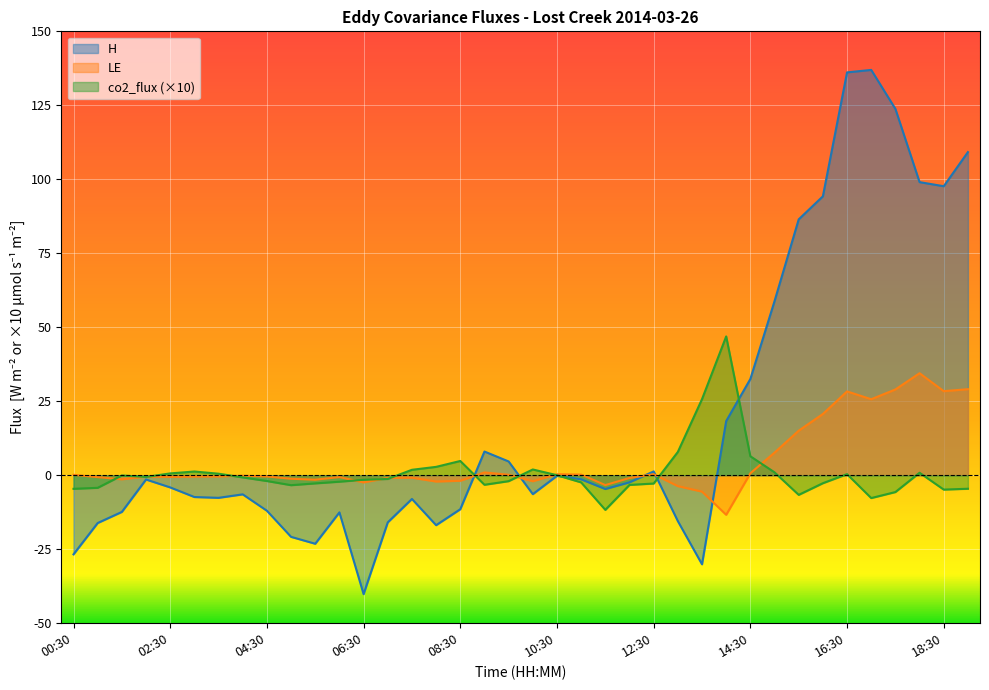

What is the spread (max minus min) of values at 11:00?

2.6